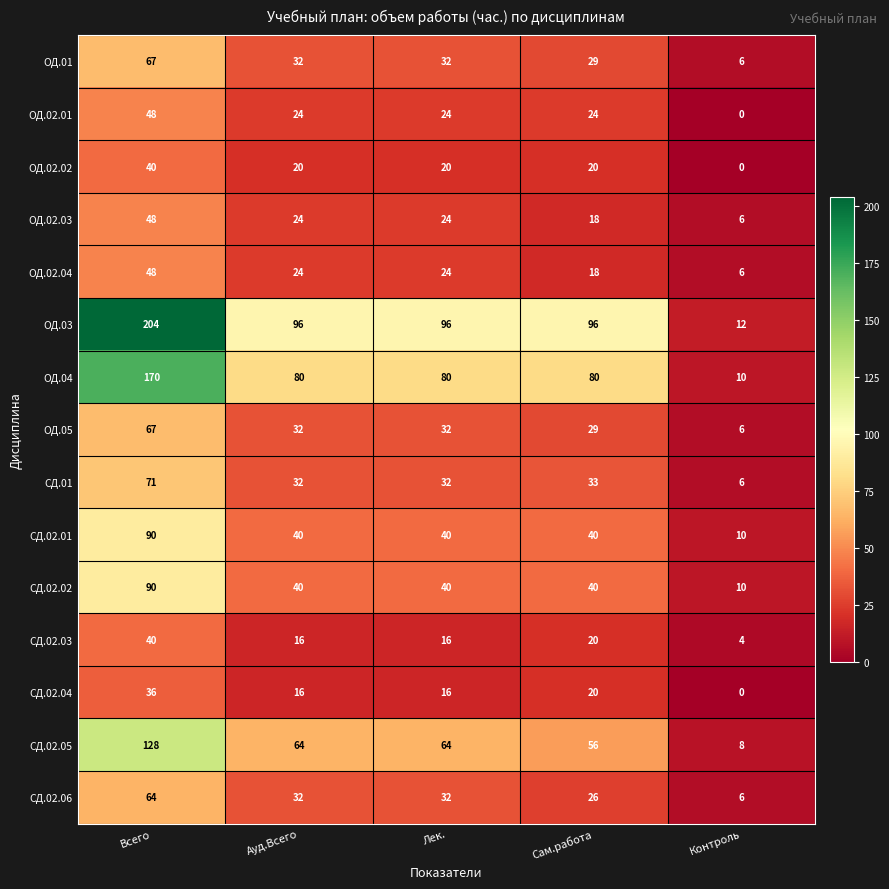

Which series has the widest spread of values?

ОД.03